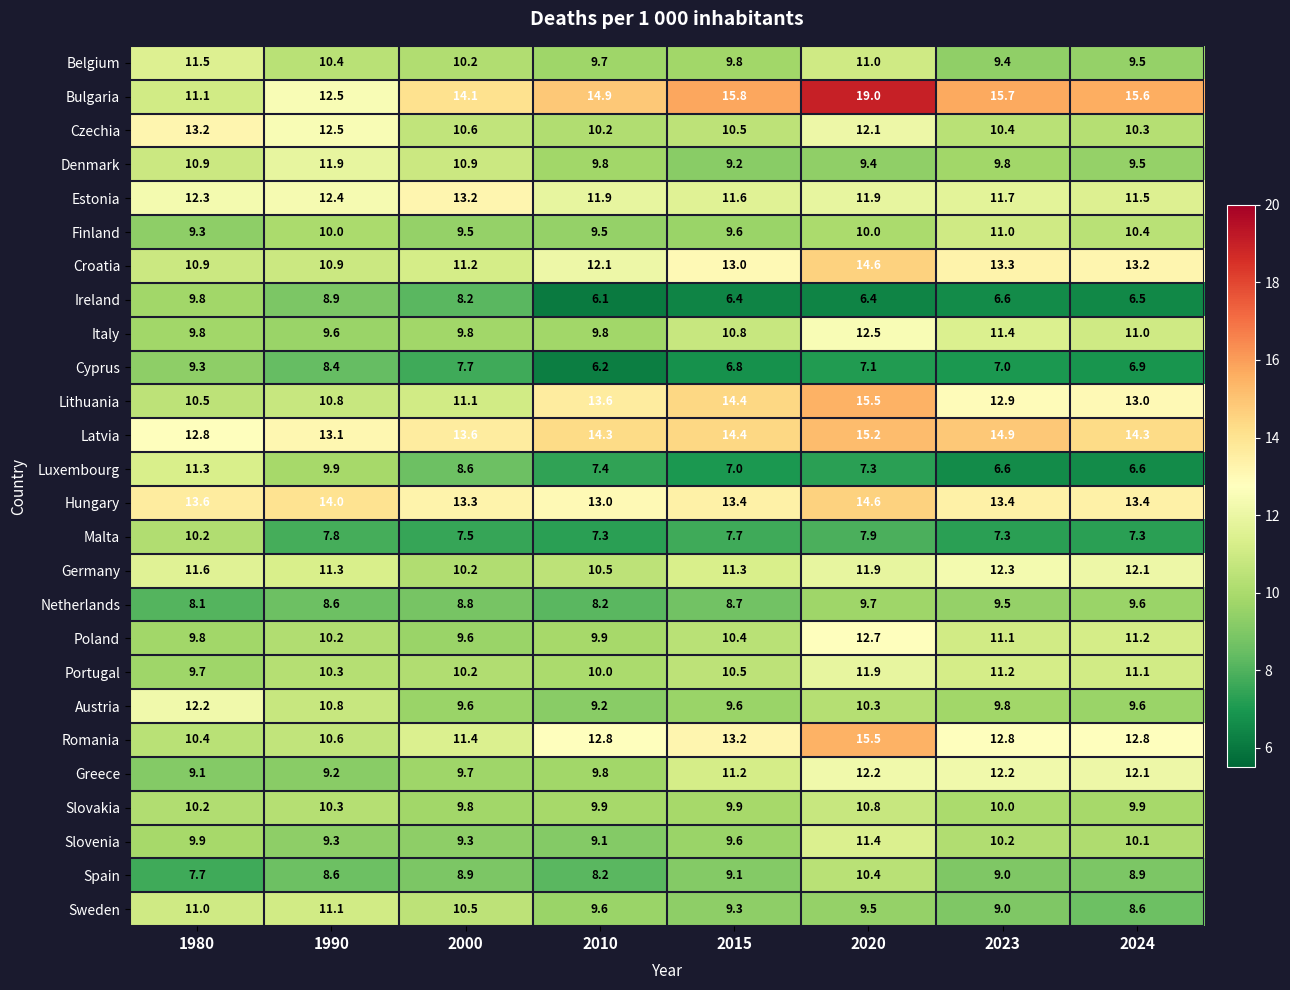

What is the smallest value displayed?

6.1